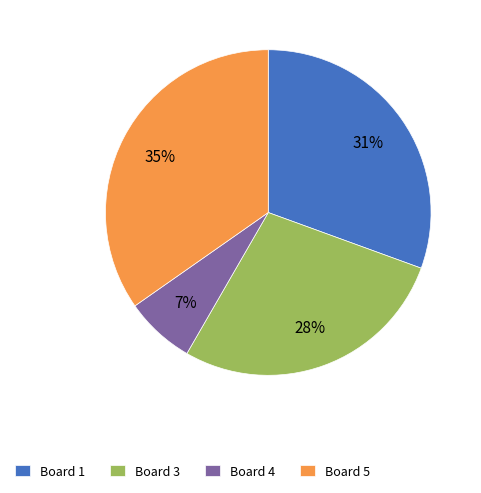

How many slices are in this pie chart?

4